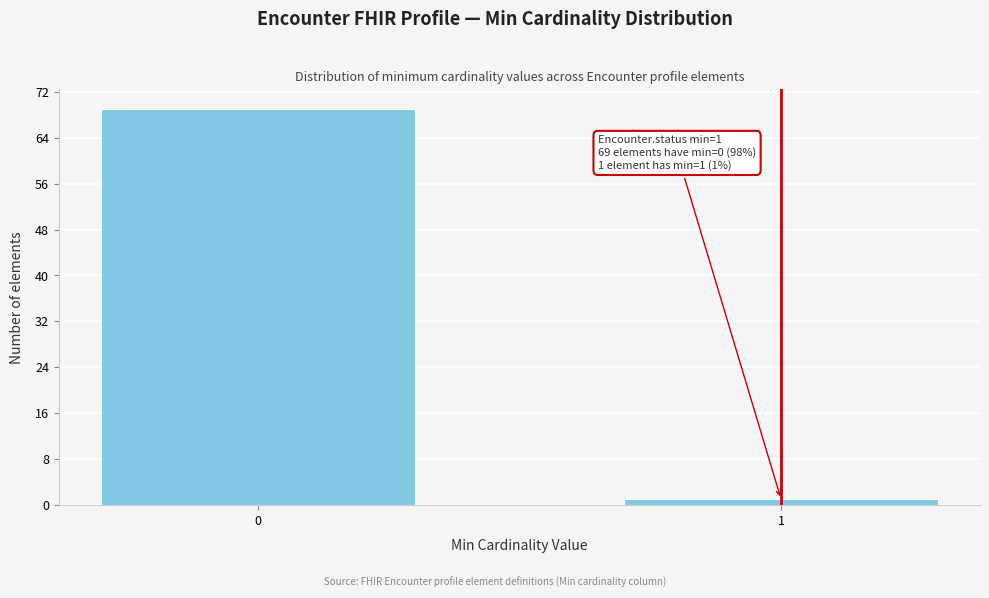

Reading left to right, transcribe all the data shown in this chart.

0=69	1=1